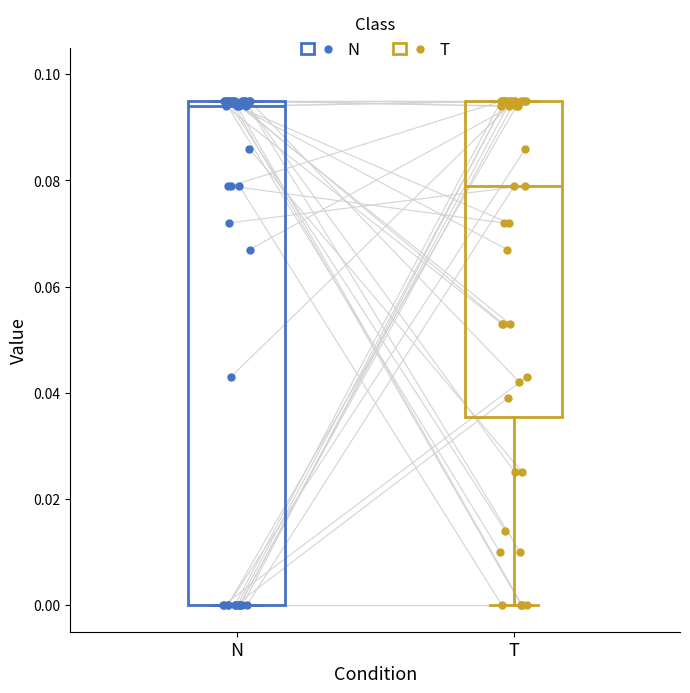

Reading left to right, transcribe this box plot: for each box, give where its median line is, the range the box spans, and where its two whiskers end, as read against the y-axis. The values are not printed on the chart, so give them approximately, as read against the axis.

N: median 0.094, box 0.000 to 0.096, whiskers 0.000 to 0.096
T: median 0.080, box 0.036 to 0.096, whiskers 0.000 to 0.096